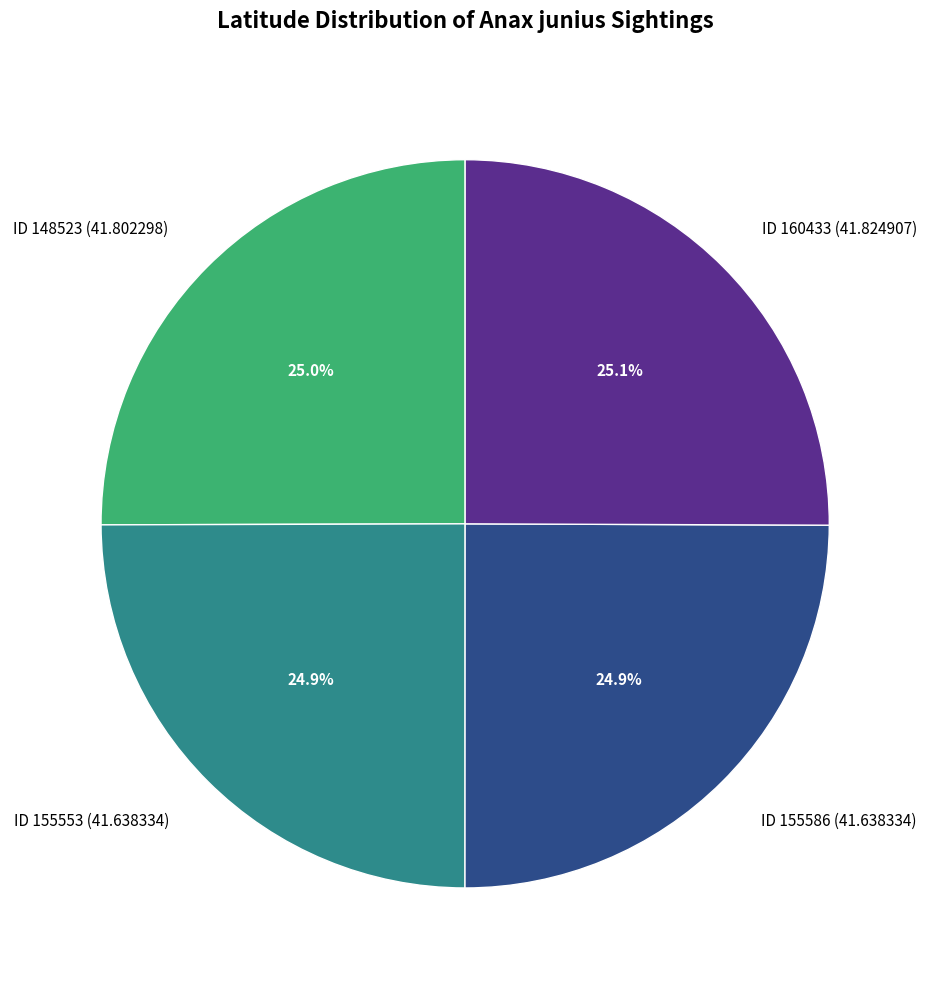

Do ID 148523 (41.802298) and ID 160433 (41.824907) together represent more than half of the pie?

Yes